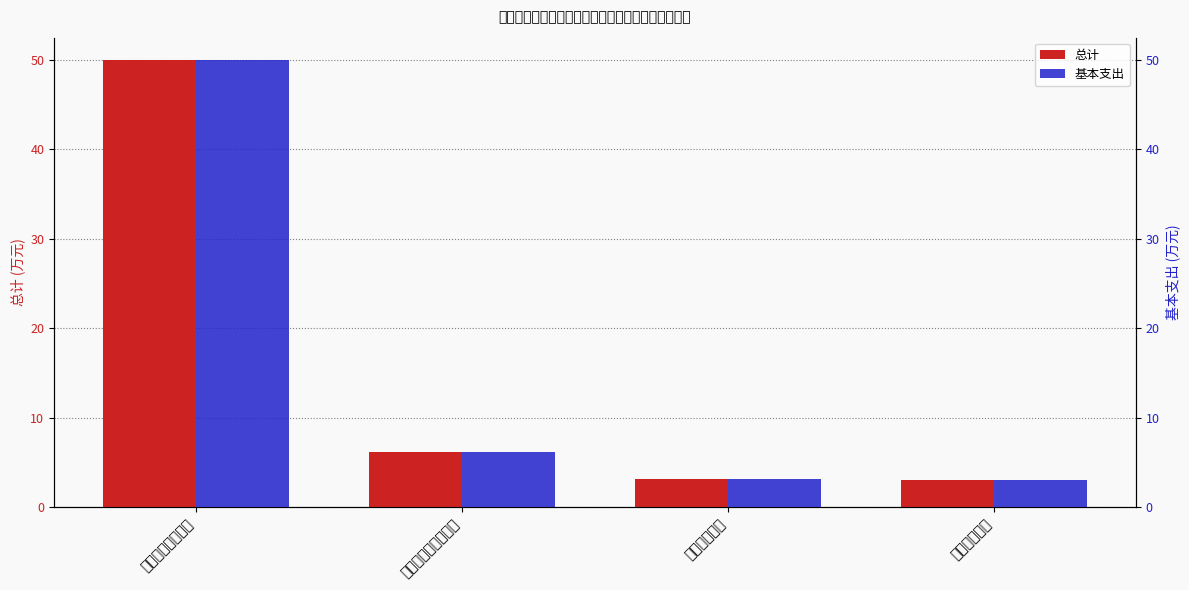

The value of 总计 at 卫生健康支出 is 4.6. True or false?

False